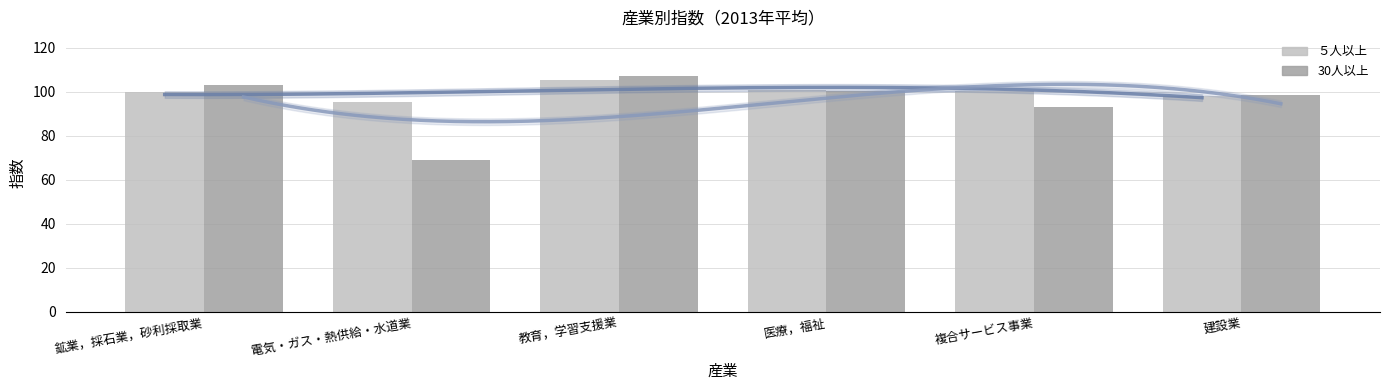

At how many categories does at least one series exceed 78?

6